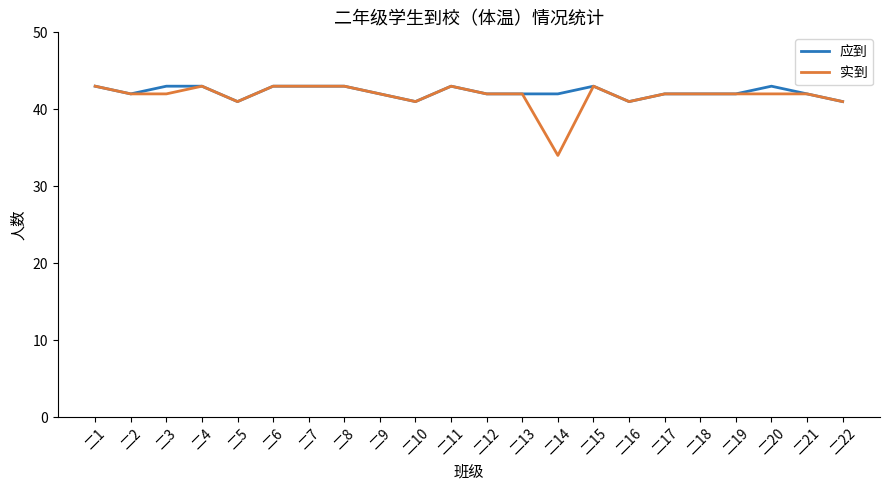

The value of 应到 at 二1 is 43. True or false?

True